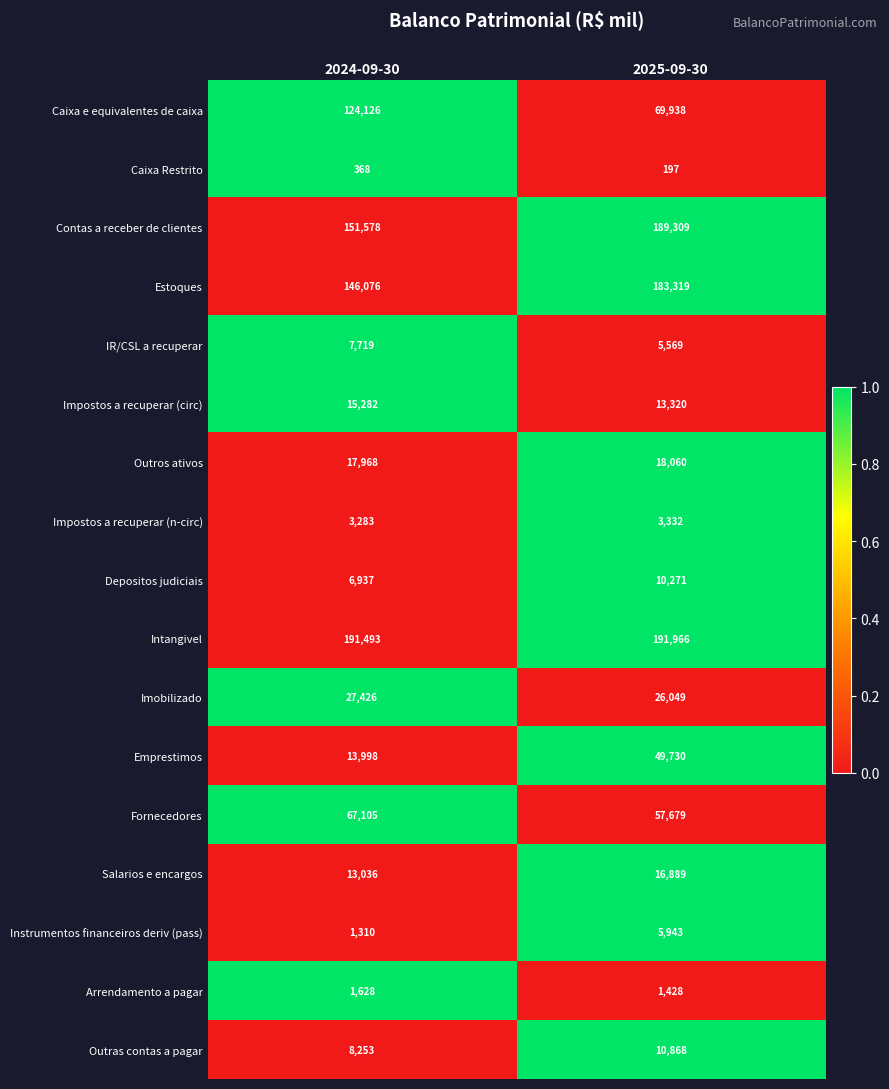

What value does the Caixa Restrito series have at 2025-09-30, to the nearest 50?

200